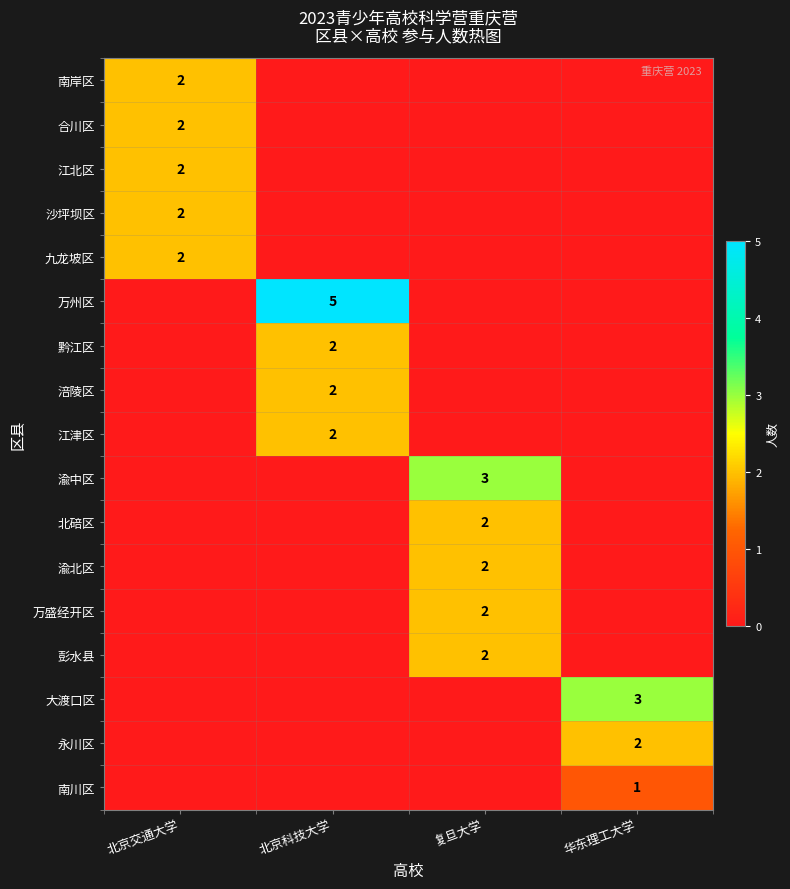

True or false: 万州区 has a value of 3 at 北京科技大学.

False